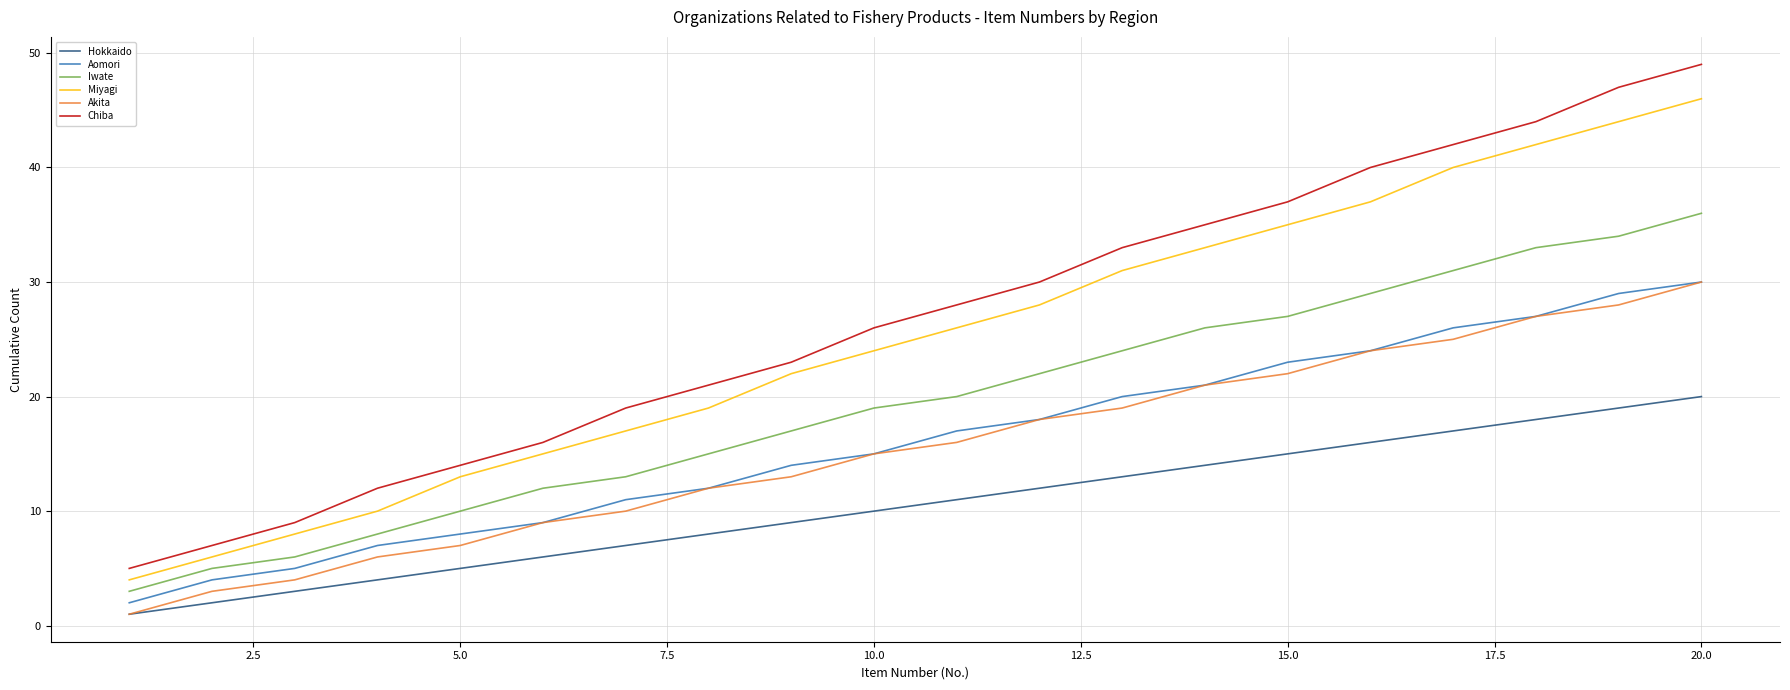

True or false: Miyagi and Iwate cross at least once.

False